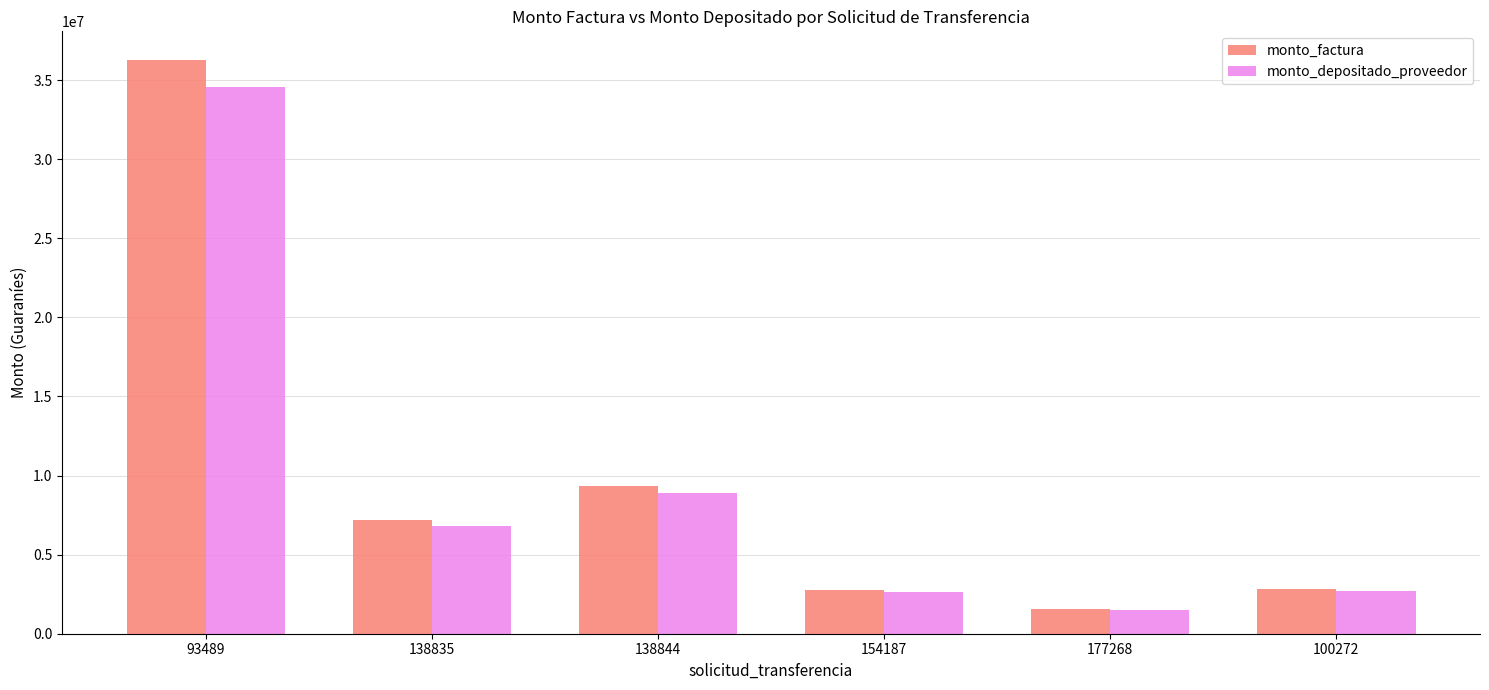

What position from the right is 138844?

4